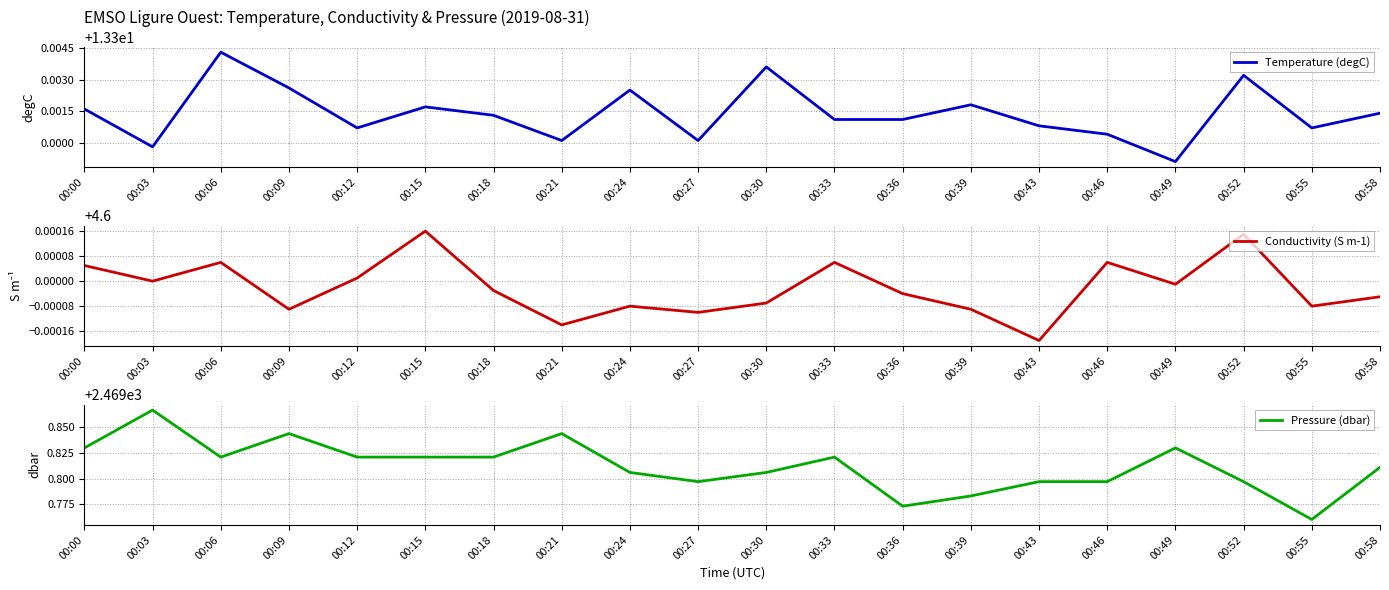

What is the value of the Pressure (dbar) point at the 2nd from the left?

2469.9